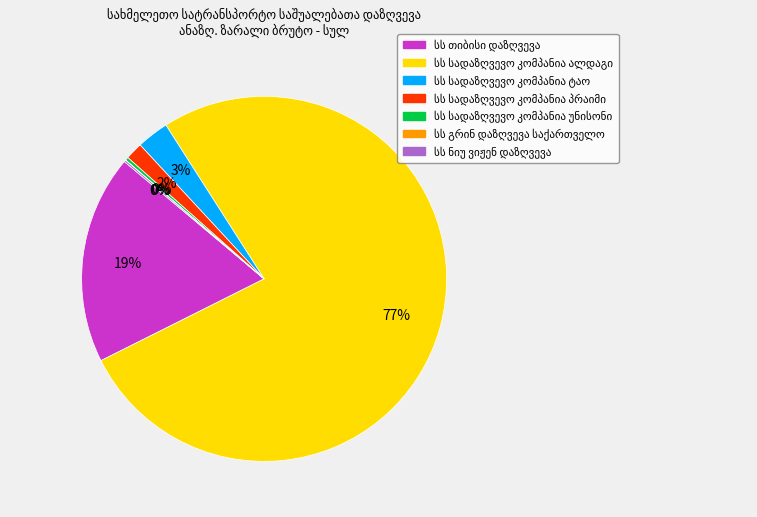

To the nearest percent, what is the average slice percentage?

14%